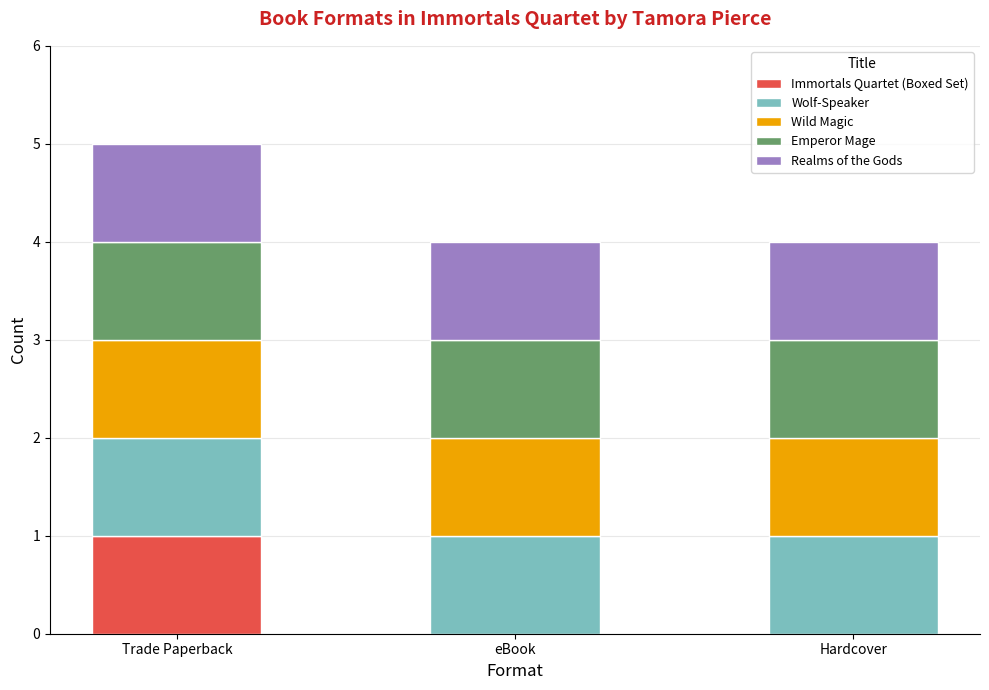

What is the total value across all series at eBook?

4